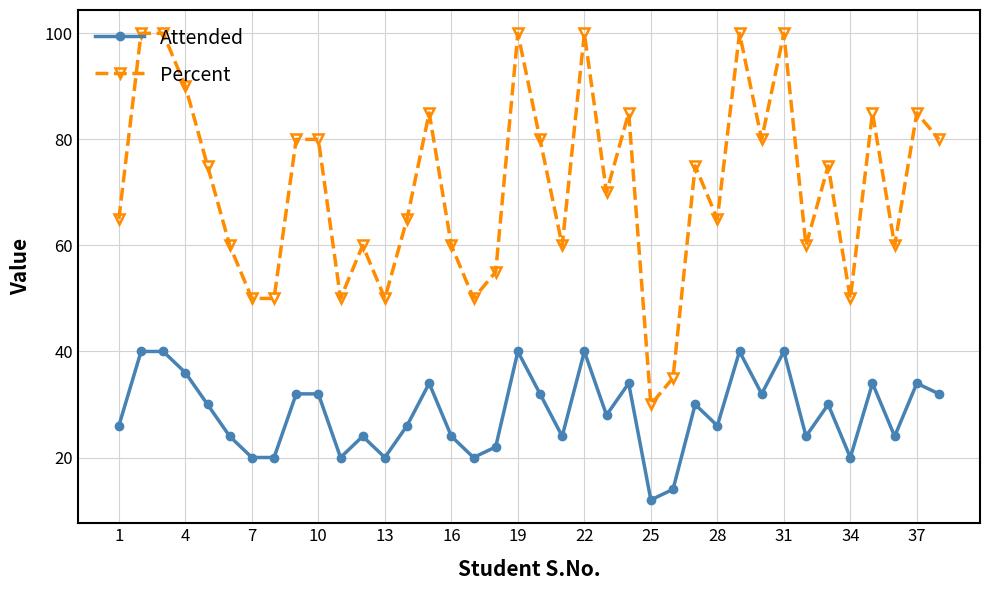

Which series has the widest spread of values?

Percent